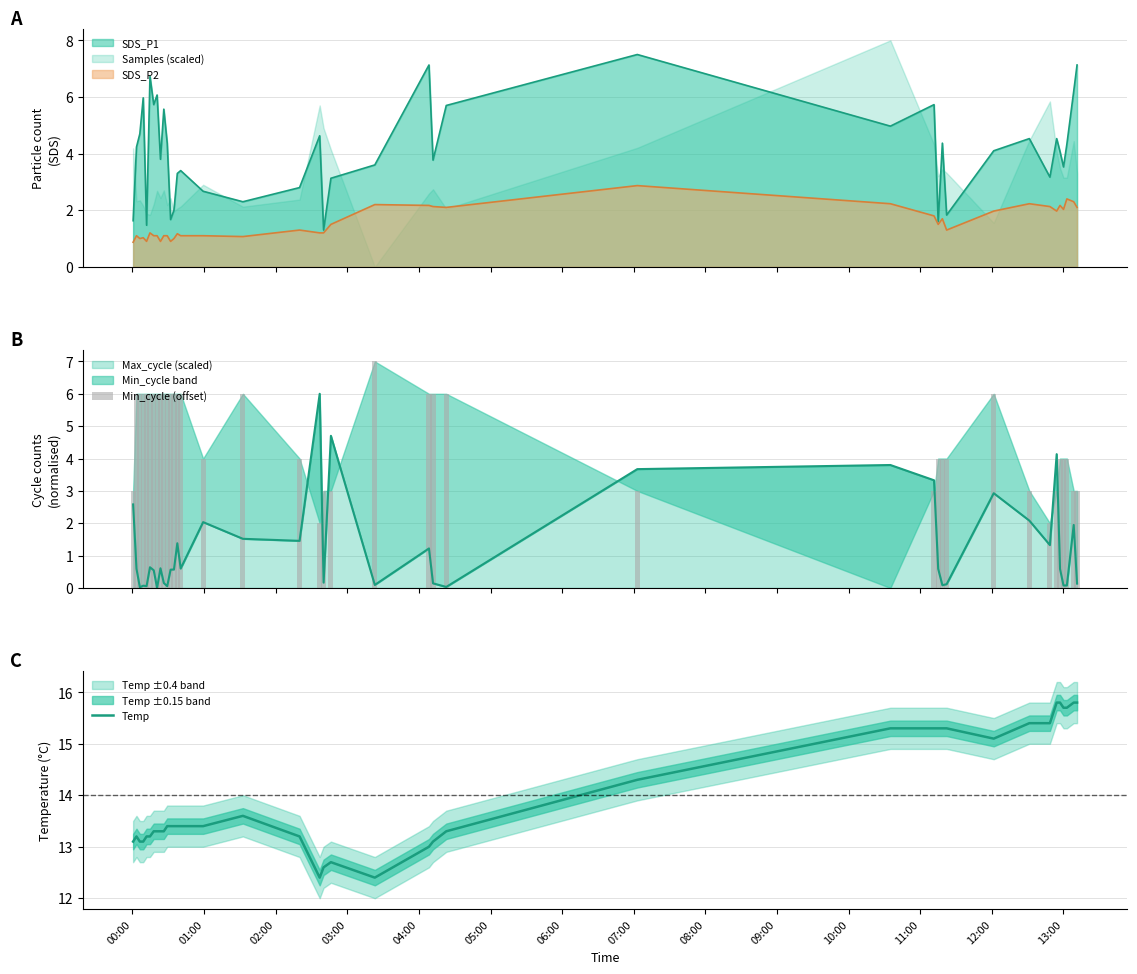

What is the highest value of the Max_cycle (scaled) series?

6.0